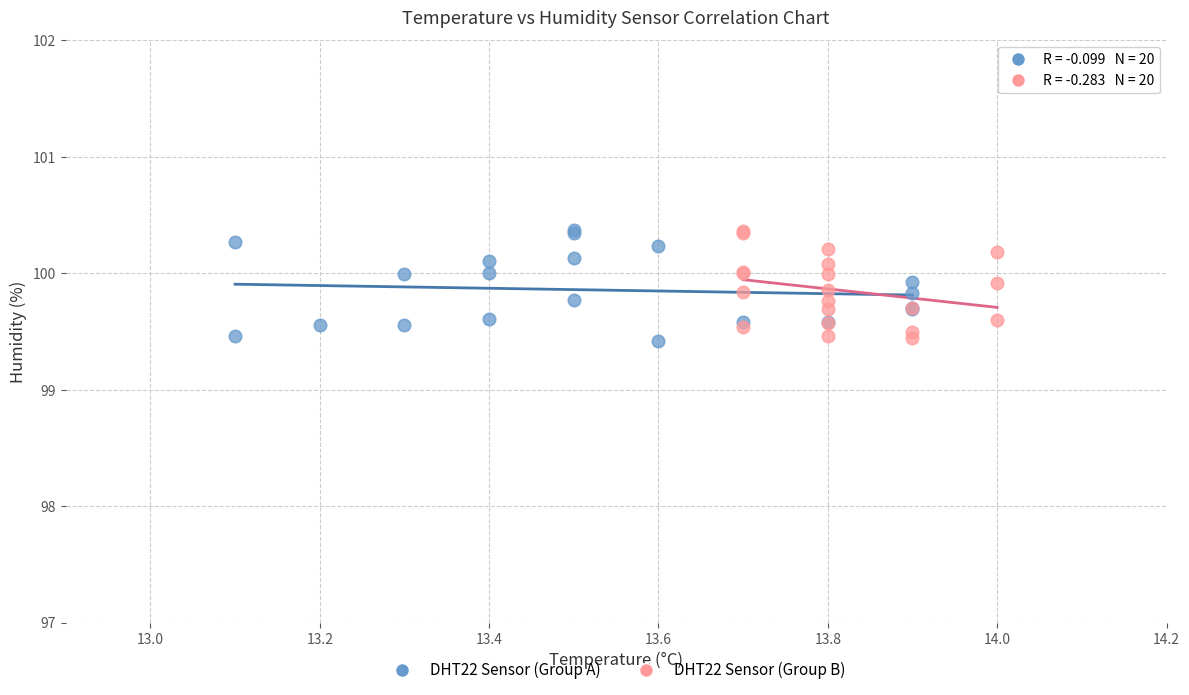

What are all the series names shown in the legend?

DHT22 Sensor (Group A), DHT22 Sensor (Group B)